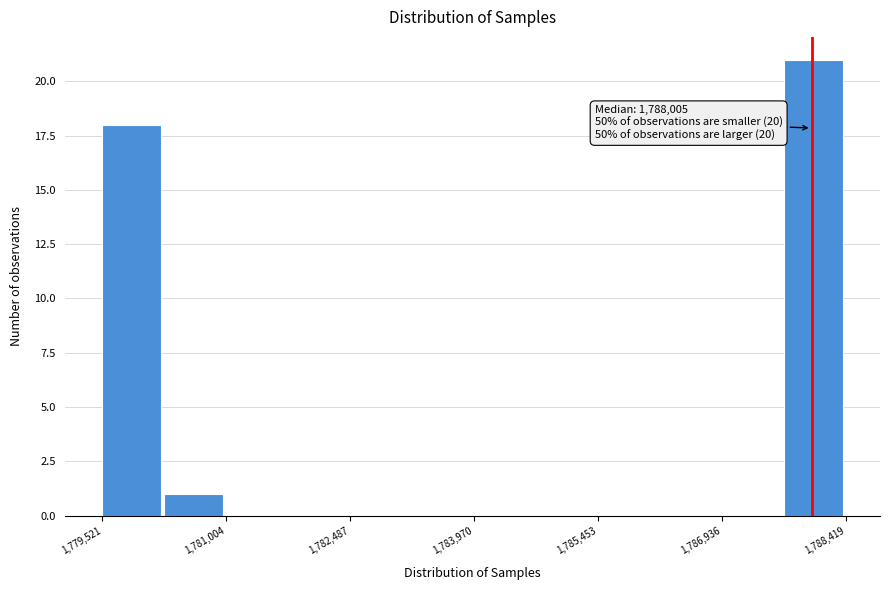

Read against the x-axis, roughly where is the centre of the tallest bar?

1788000